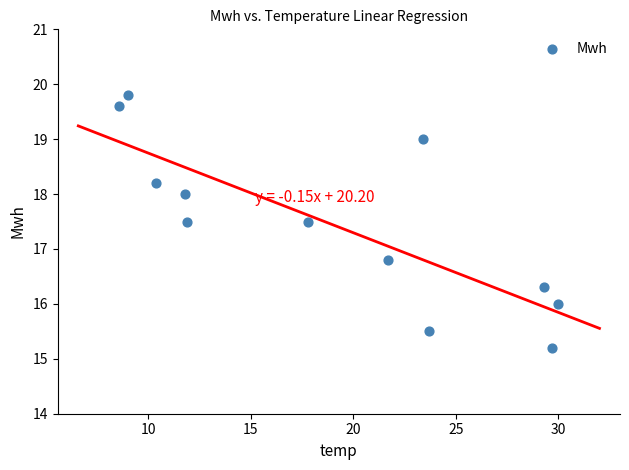

What is the range of Y values (max minus min)?

4.6